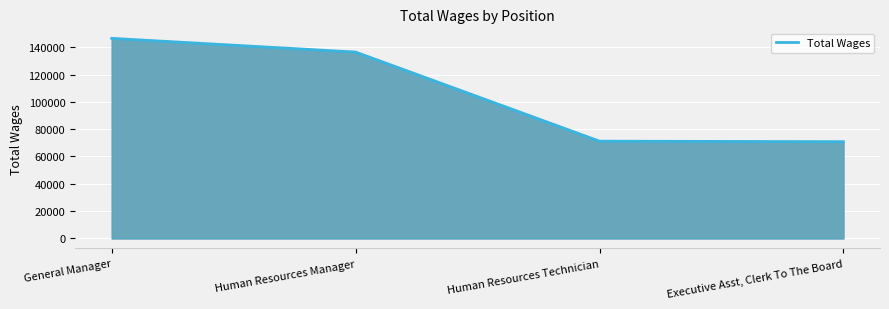

What is the average value?

106257